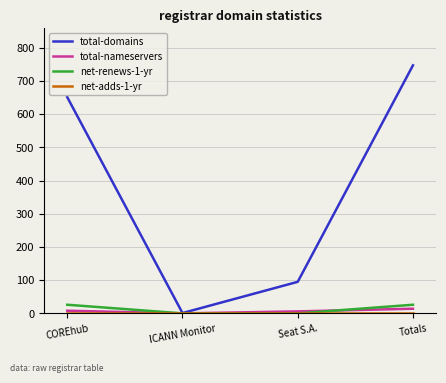

List the labels in order of total-domains value, largest first.

Totals, COREhub, Seat S.A., ICANN Monitor